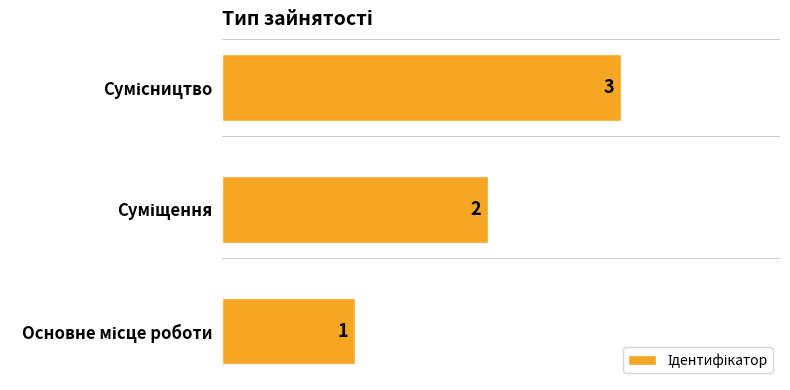

What is the sum of all values?

6